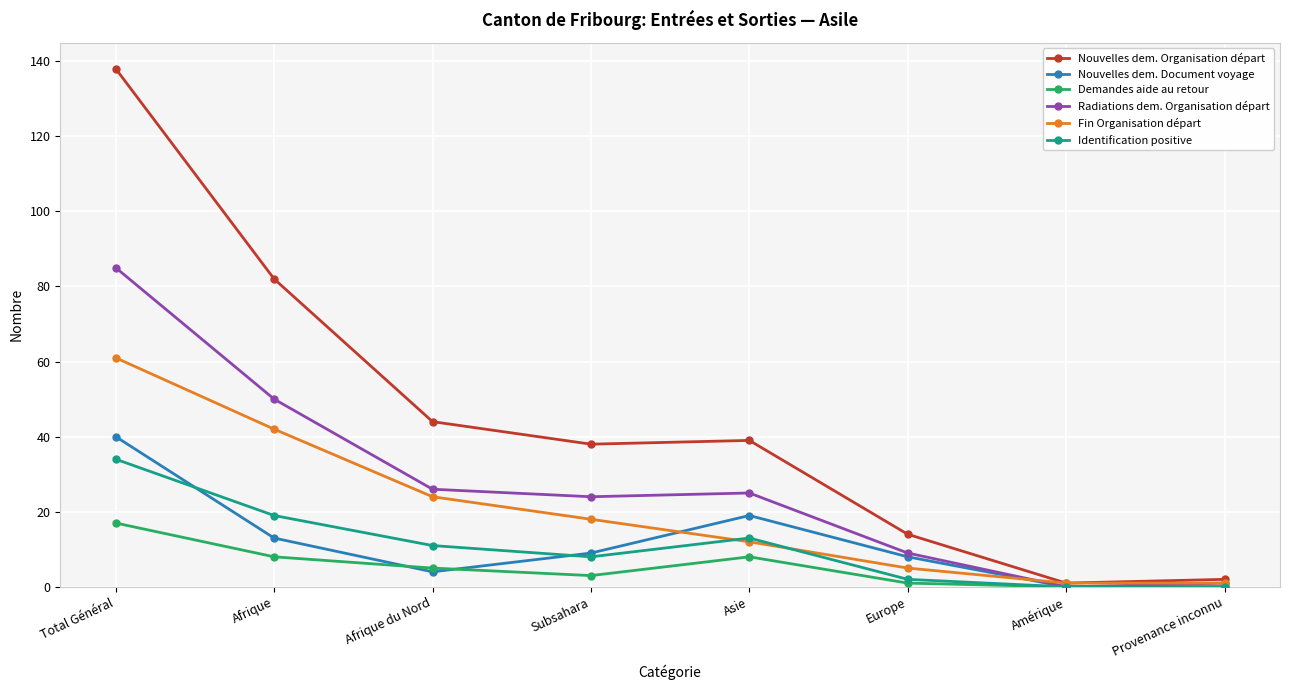

What is the label of the 6th point from the left?

Europe